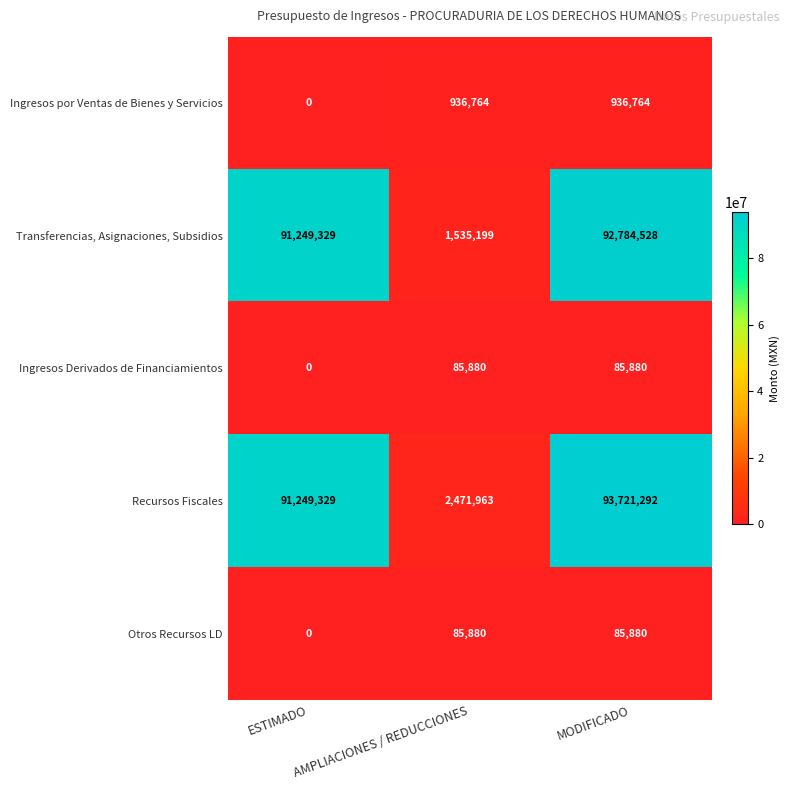

How many series are shown in this chart?

5